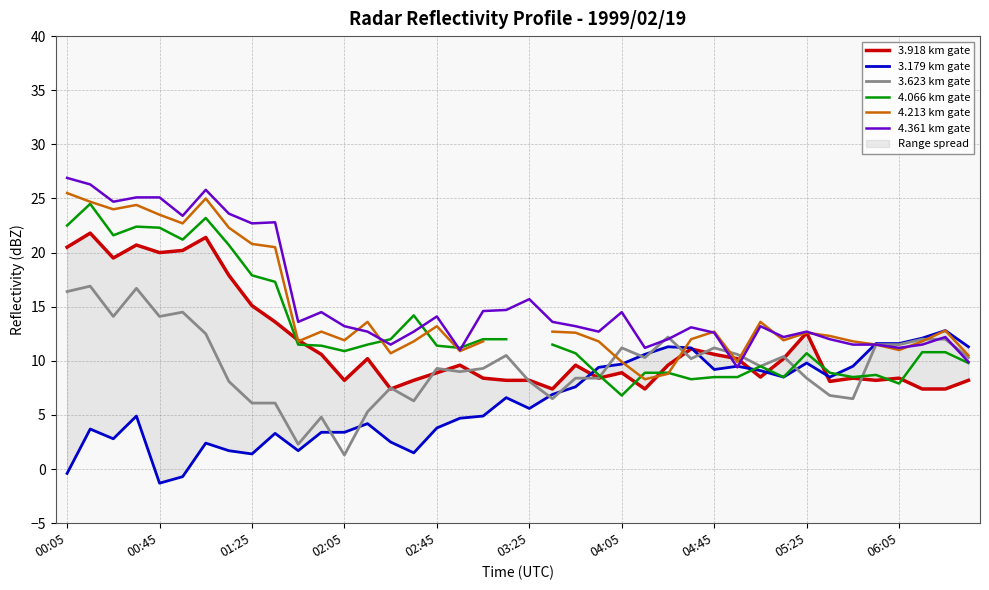

How many series are shown in this chart?

6